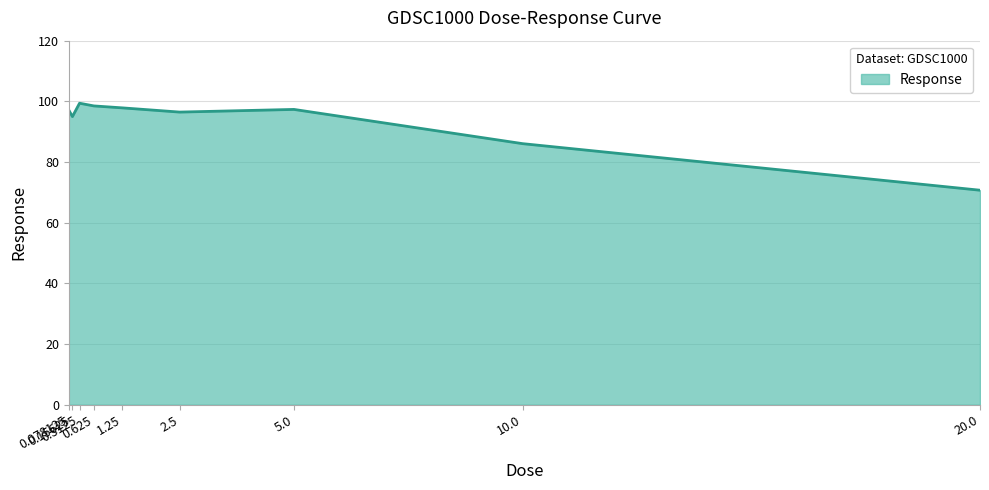

What is the maximum value shown in the chart?

99.4